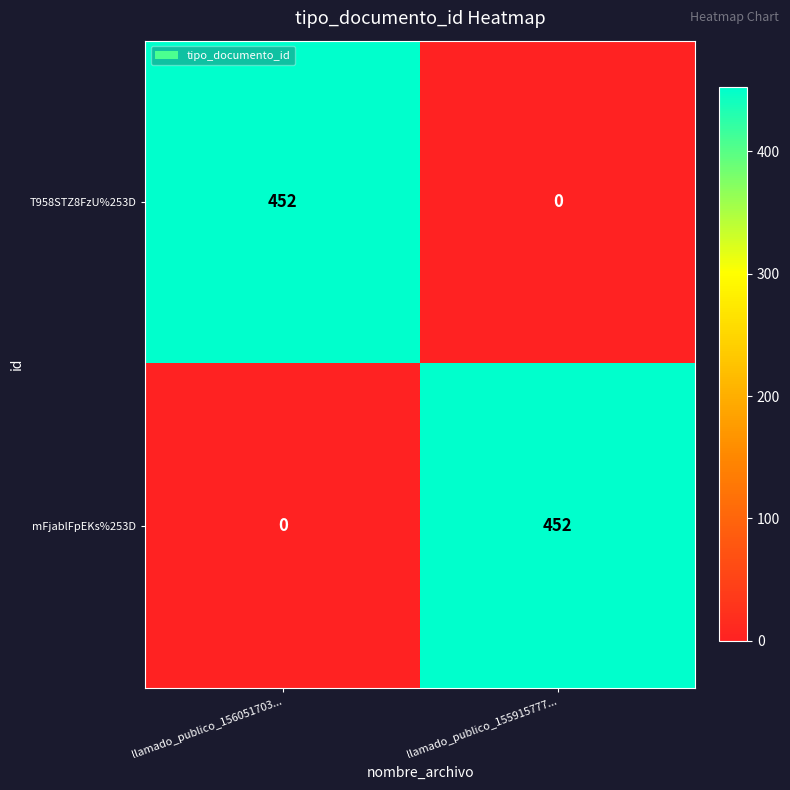

What is the sum of the mFjablFpEKs%253D values at llamado_publico_156051703... and llamado_publico_155915777...?

452